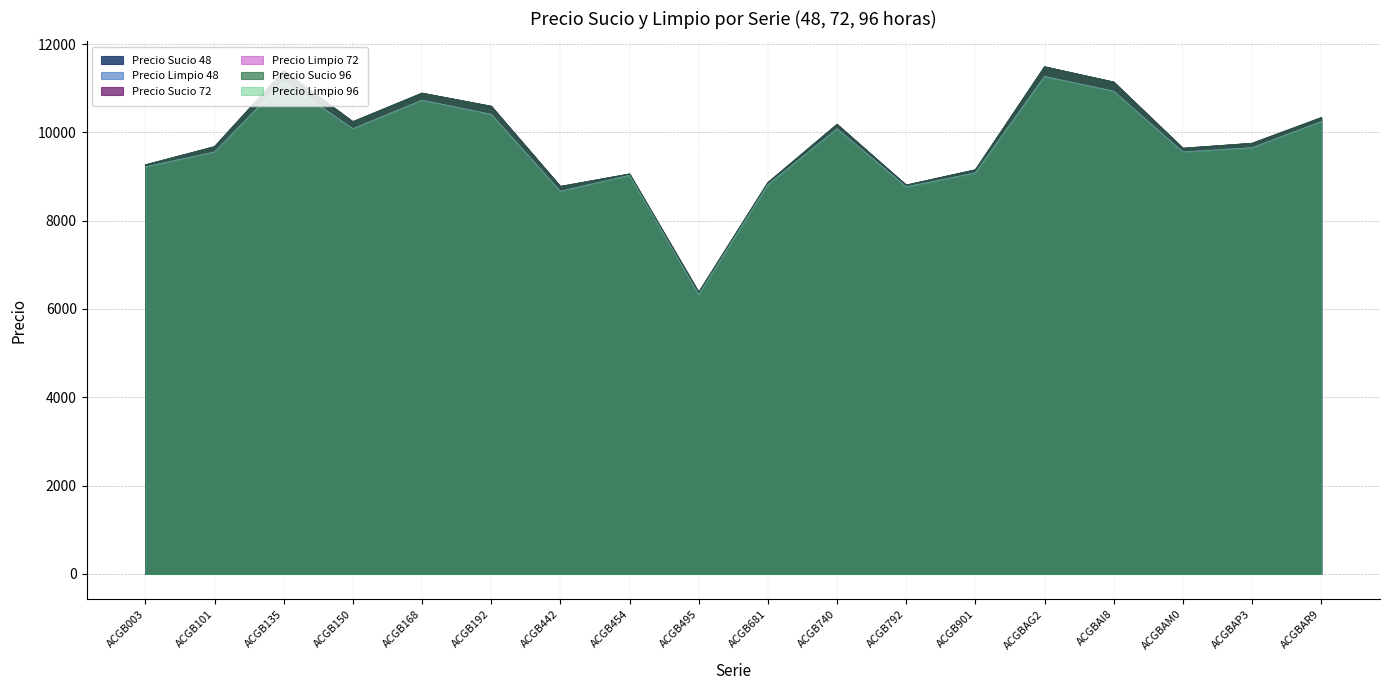

Reading right to left, transcribe all the data shown in this chart.

Precio Sucio 48: 10331.9	9751.1	9640.2	11138.8	11484.3	9151.6	8805.9	10180.7	8862.6	6378.1	9057.2	8775.0	10590.9	10887.3	10241.4	11392.0	9675.1	9264.0
Precio Limpio 48: 10242.4	9651.3	9555.7	10931.7	11265.0	9081.9	8766.1	10081.2	8812.9	6324.4	9026.5	8665.6	10408.1	10728.9	10083.0	11160.5	9555.7	9217.9
Precio Sucio 72: 10332.6	9752.0	9641.0	11140.1	11485.6	9152.1	8806.2	10181.5	8863.0	6378.7	9057.5	8775.8	10592.0	10888.3	10242.3	11393.4	9676.0	9264.4
Precio Limpio 72: 10242.4	9651.3	9555.7	10931.7	11265.0	9081.9	8766.1	10081.2	8812.9	6324.4	9026.5	8665.6	10408.1	10728.9	10083.0	11160.5	9555.7	9217.9
Precio Sucio 96: 10333.3	9753.0	9641.8	11141.3	11487.0	9152.6	8806.5	10182.2	8863.4	6379.2	9057.8	8776.6	10593.1	10889.2	10243.3	11394.8	9676.9	9264.9
Precio Limpio 96: 10242.4	9651.3	9555.7	10931.7	11265.0	9081.9	8766.1	10081.2	8812.9	6324.4	9026.5	8665.6	10408.1	10728.9	10083.0	11160.5	9555.7	9217.9